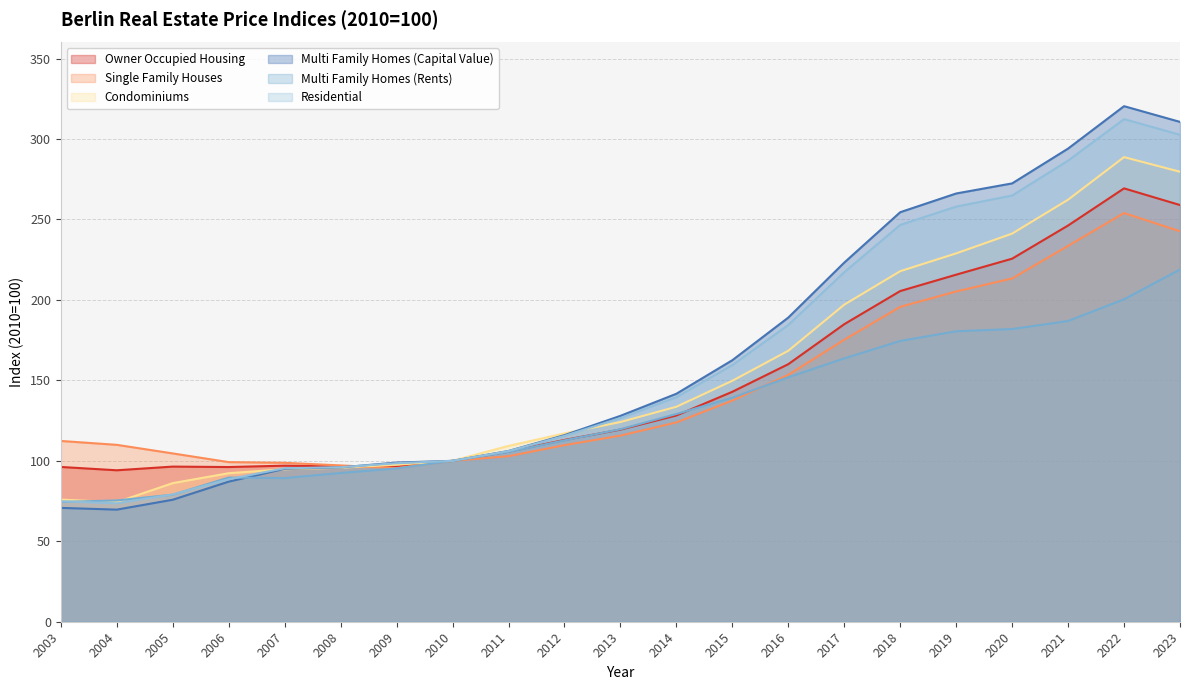

Where is the first local maximum for Condominiums?

2022